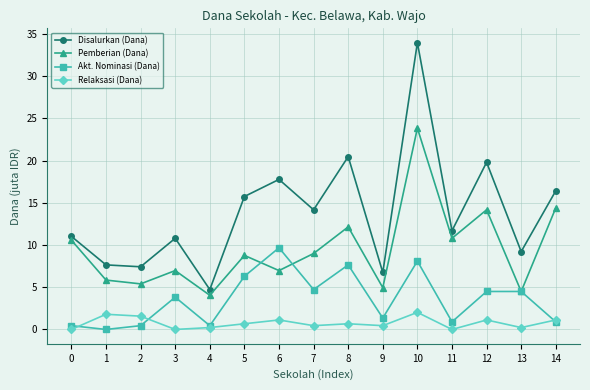

How many interior local peaks does the Pemberian (Dana) series have?

5